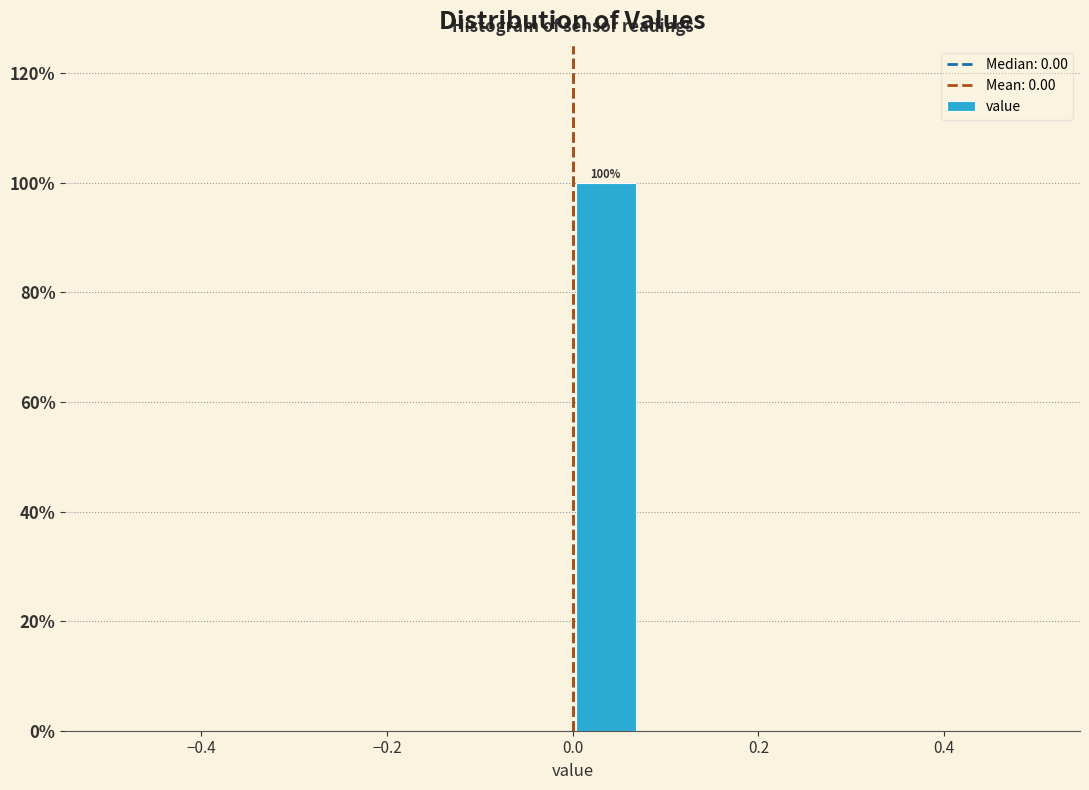

Around what value on the x-axis is the tallest bar? Give the approximate position of its centre, as read against the axis.

0.04